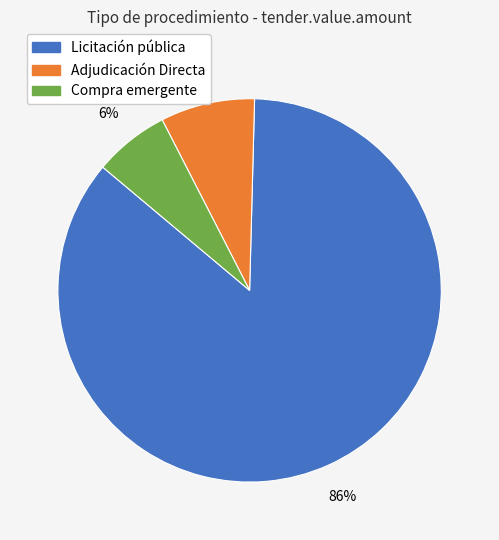

Combined, do Adjudicación Directa and Compra emergente account for over 50%?

No